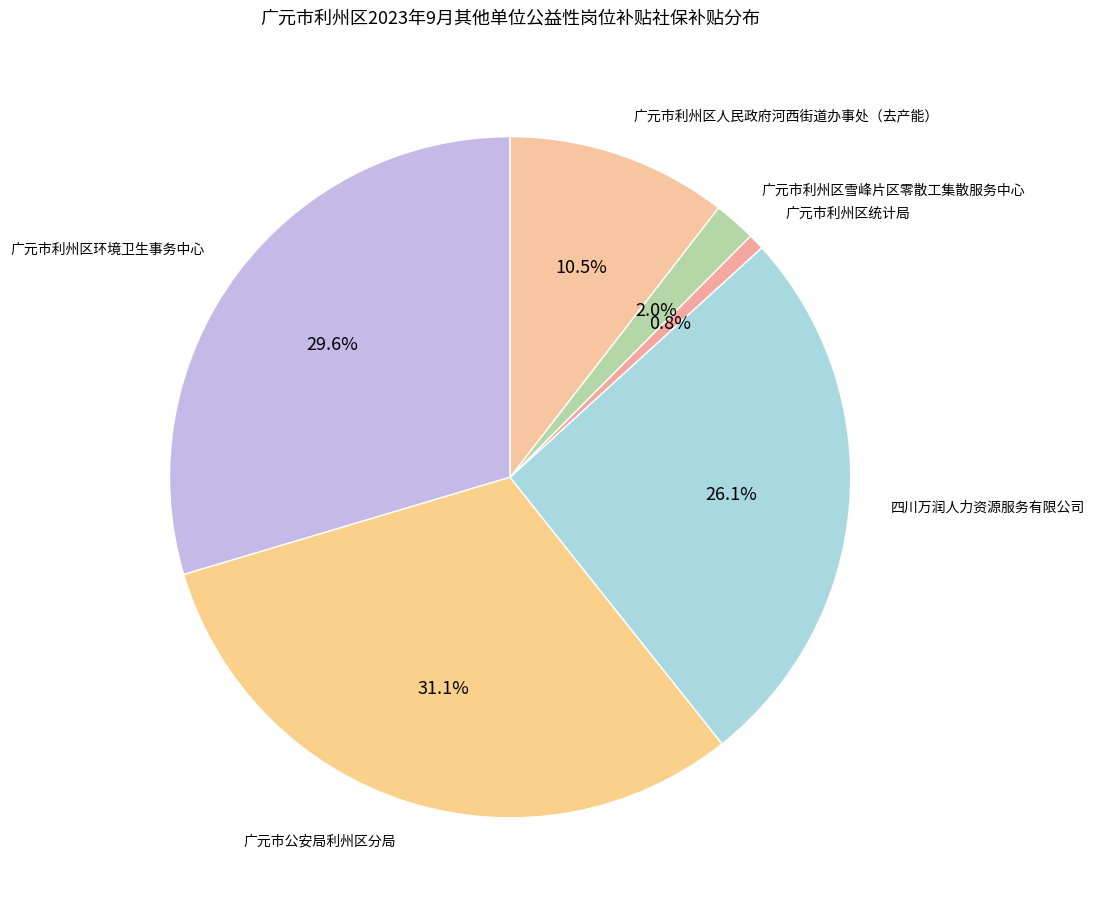

To the nearest percent, what is the difference between the largest and smallest slice percentages?

30%